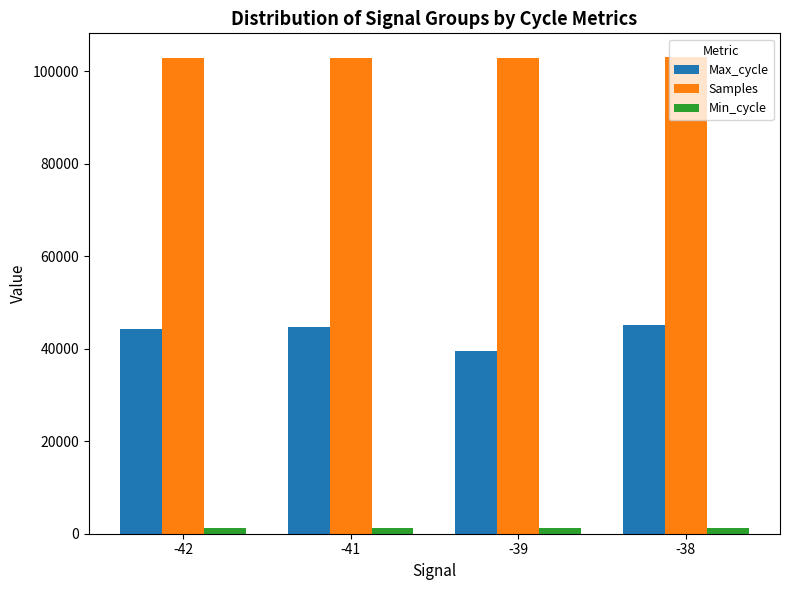

Rank the series by their average value, from highest to lowest.

Samples, Max_cycle, Min_cycle